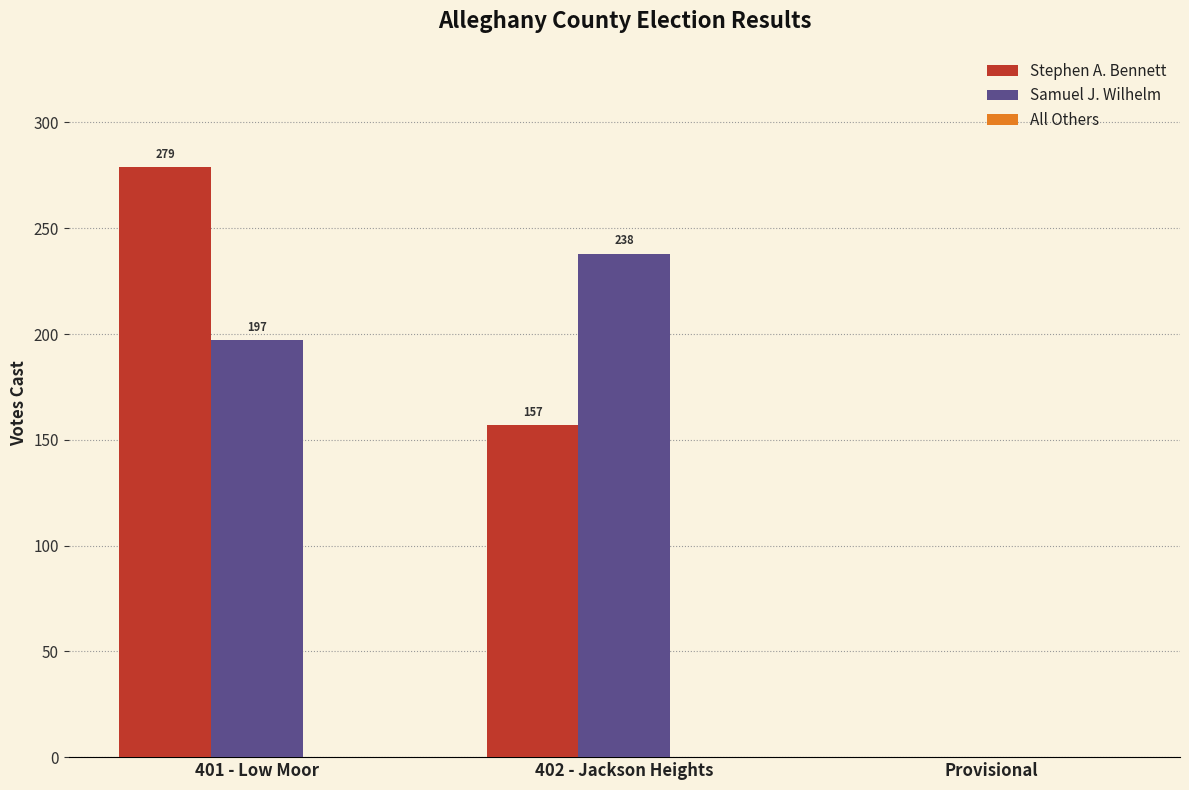

How many positive values does the Samuel J. Wilhelm series have?

2